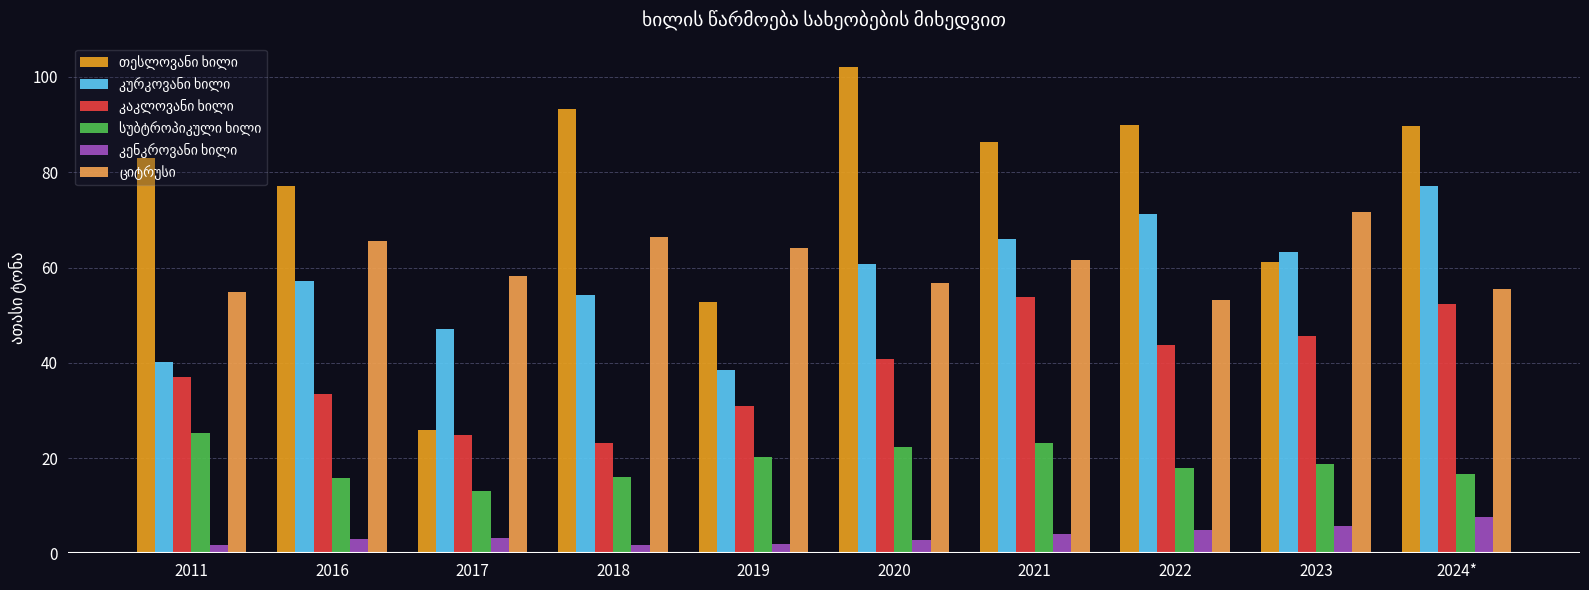

What is the total value across all series at 2024*?

299.0